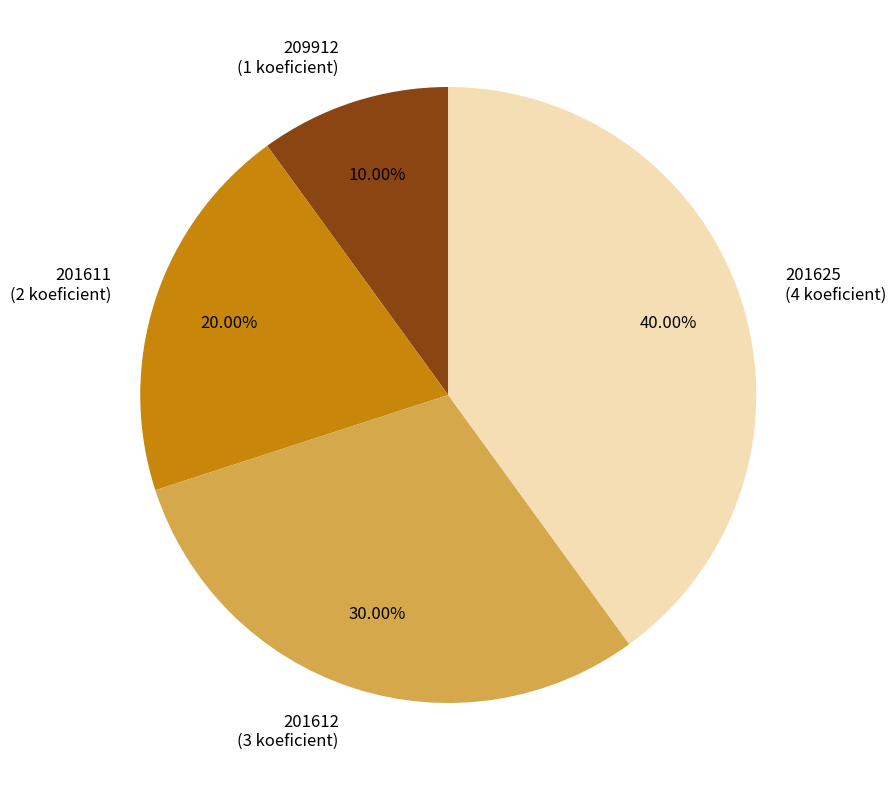

Is the sum of 201612 and 201625 greater than half?

Yes